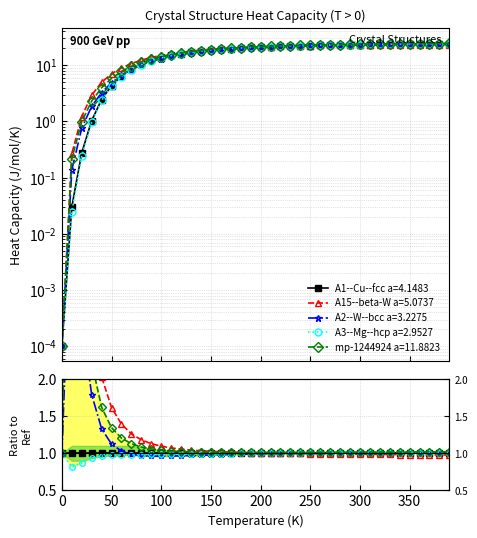

How many lines are shown in the chart?

5